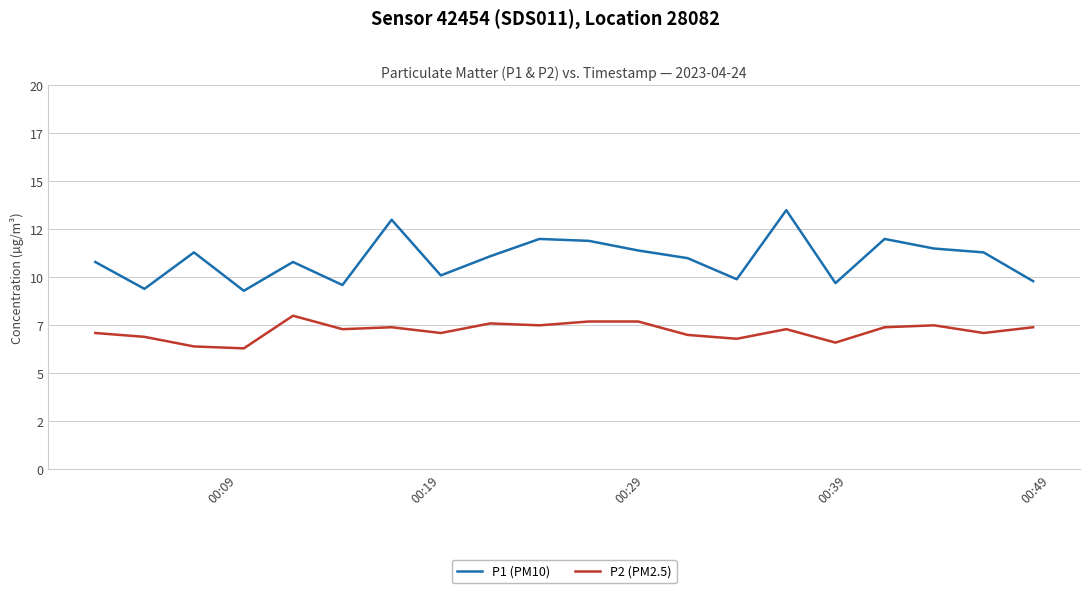

What are all the series names shown in the legend?

P1 (PM10), P2 (PM2.5)